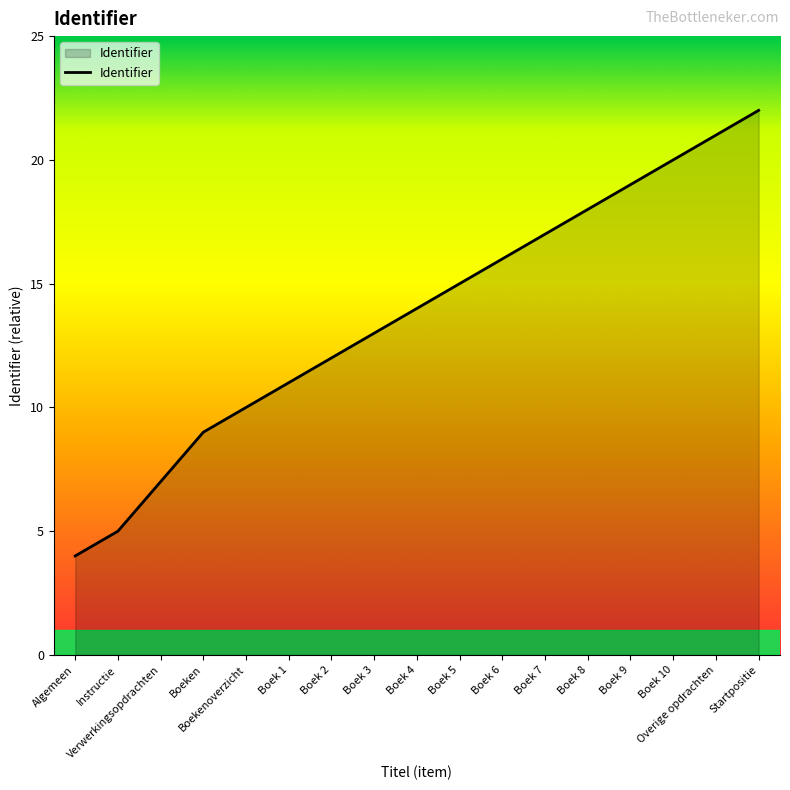

At which label is the value closest to 3567403?

Boek 3